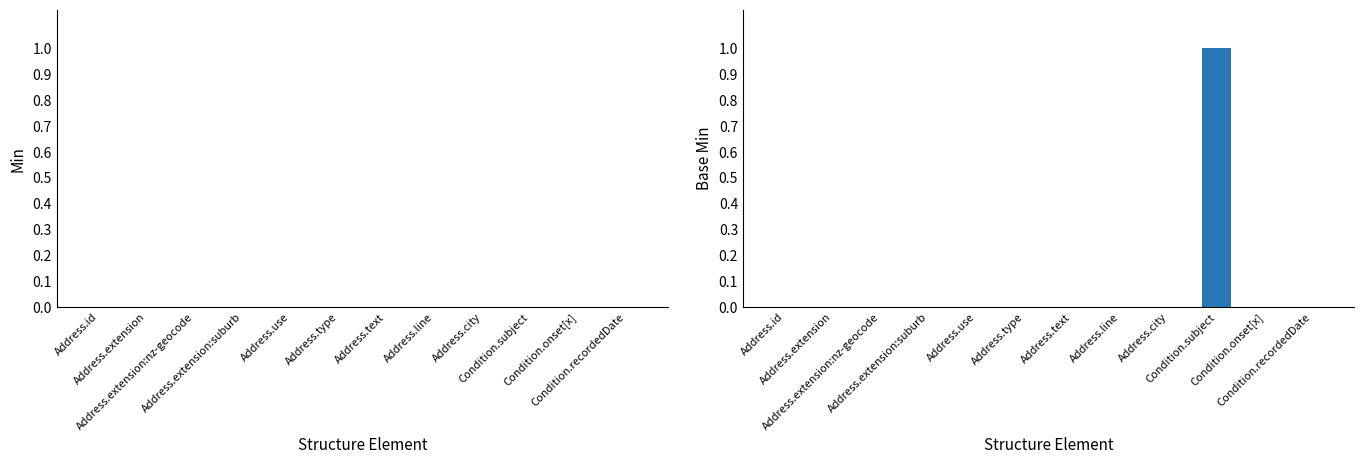

Count the number of data series in this chart.

1